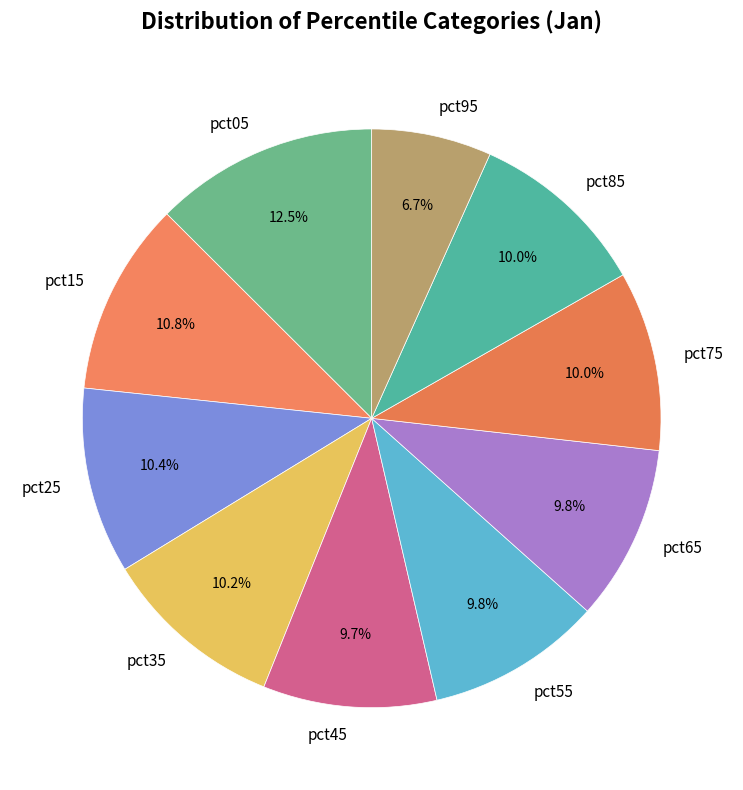

Approximately how many times larger is the value at pct05 compared to pct45?

1.3